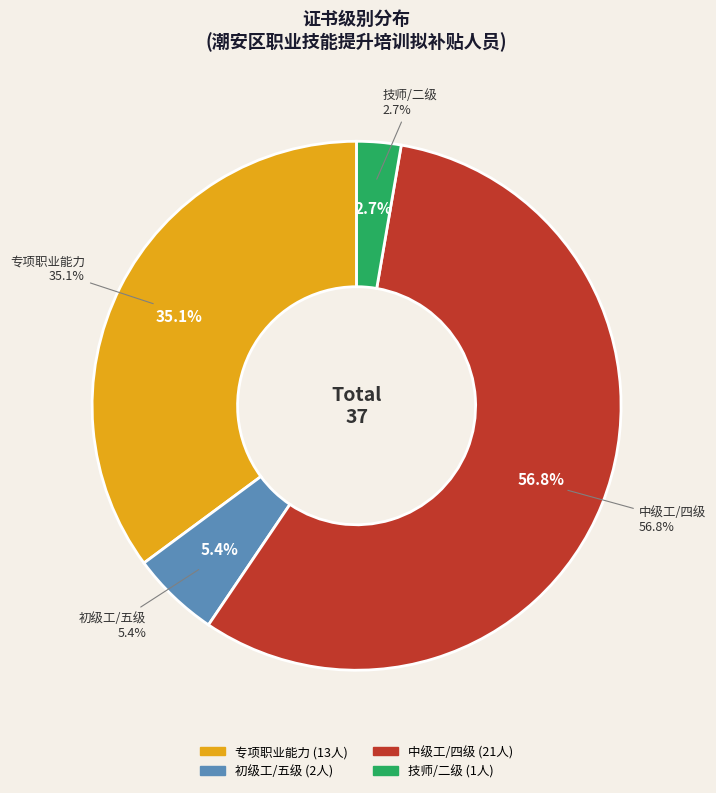

Rank the categories by value from highest to lowest.

中级工/四级, 专项职业能力, 初级工/五级, 技师/二级